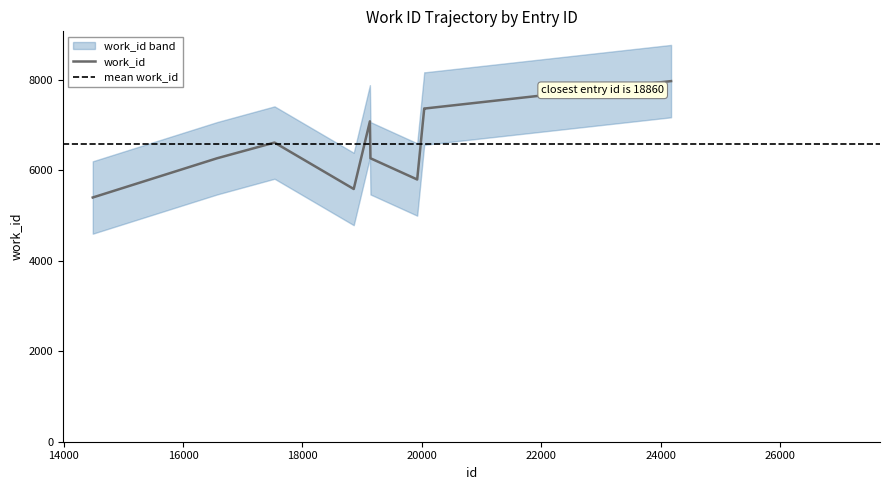

What is the change in value from 14488 to 24176?

+2572